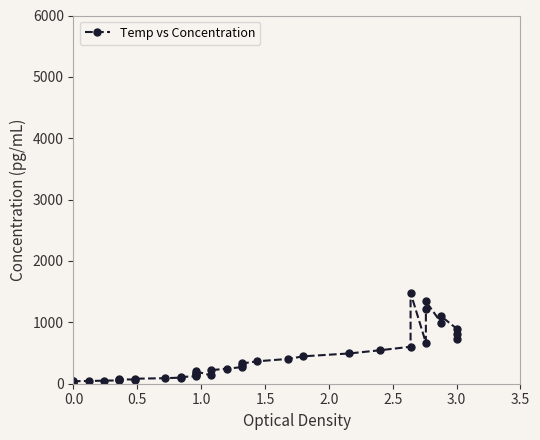

What is the smallest value displayed?

30.0